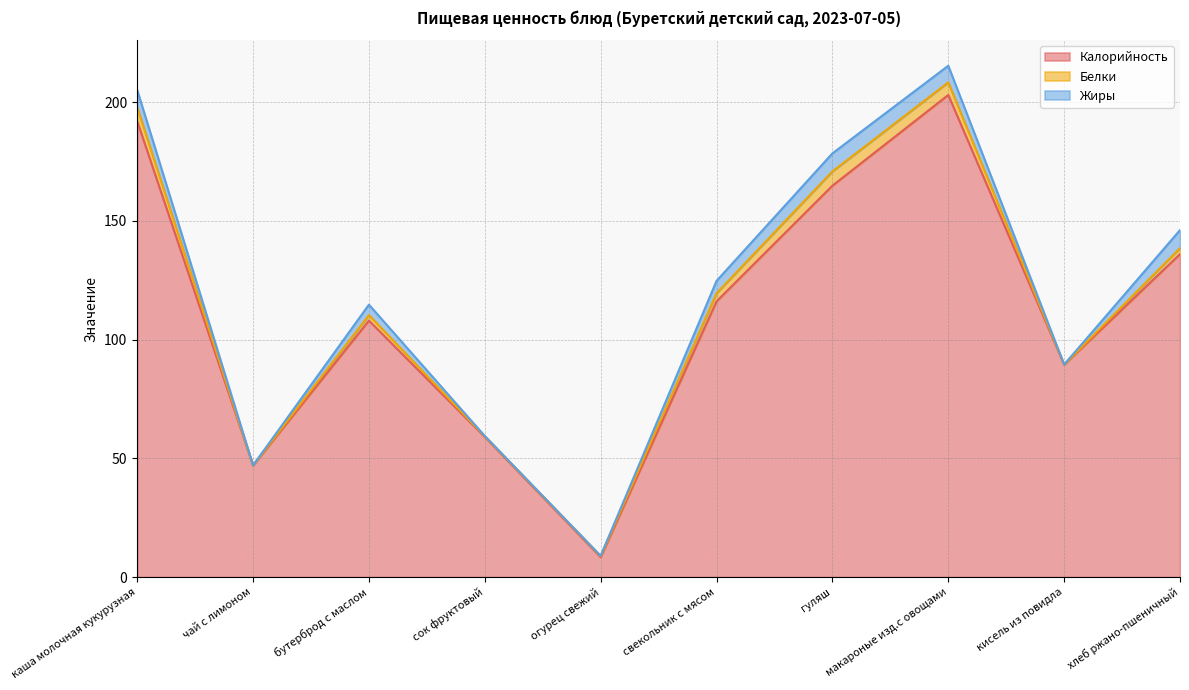

Rank the series at огурец свежий from highest to lowest value.

Калорийность, Белки, Жиры